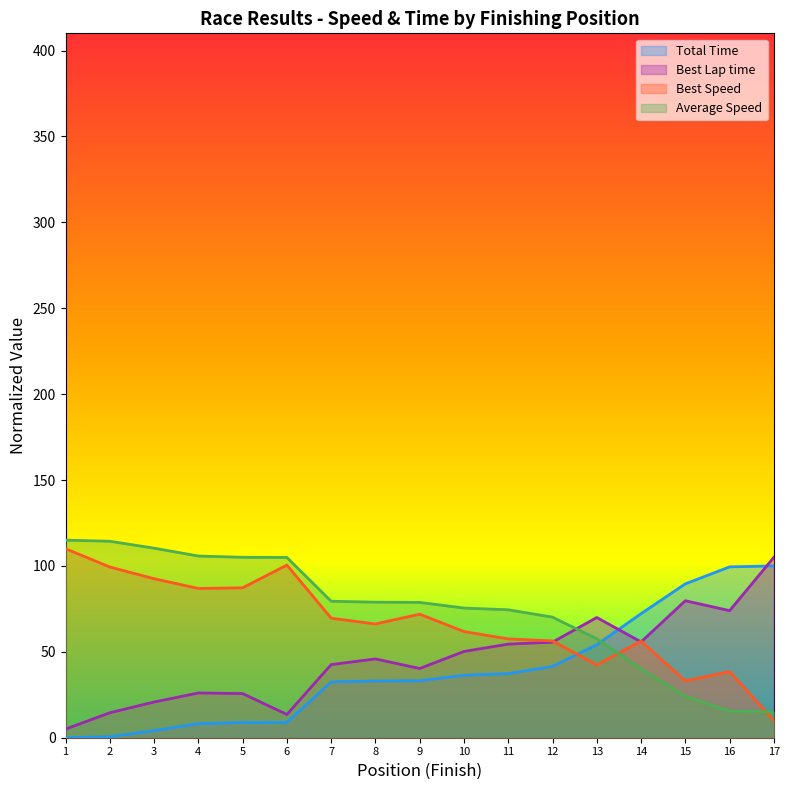

Which series has the largest total across all categories?

Average Speed